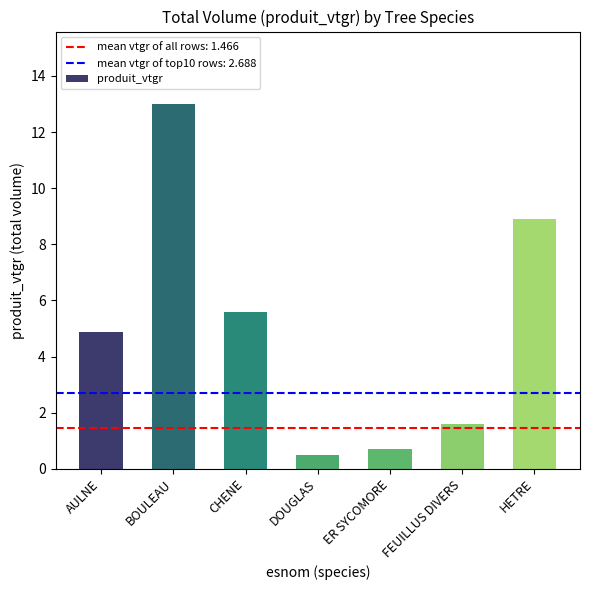

Does the chart contain stacked bars?

No